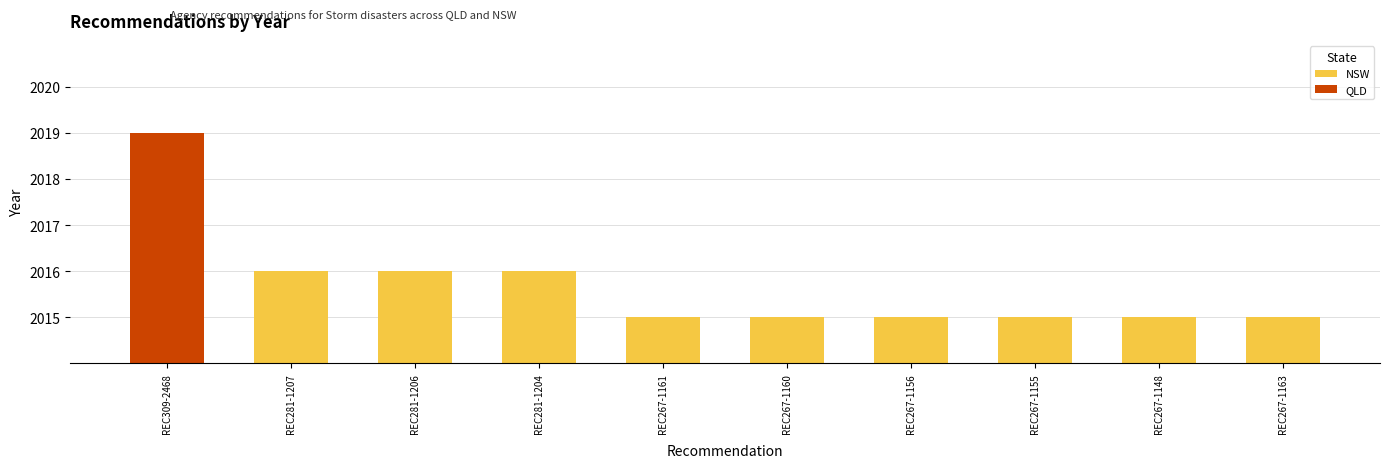

The value of NSW at REC281-1206 is 2016. True or false?

True